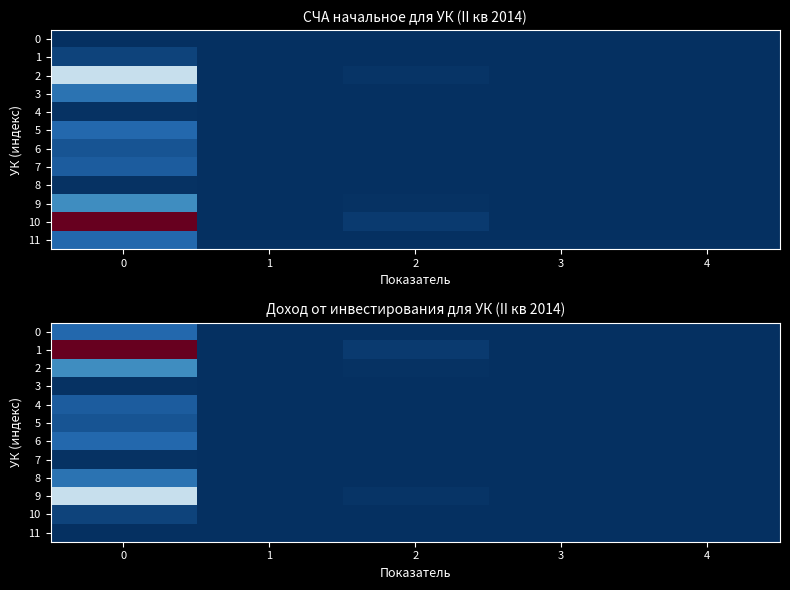

List the series in order of their peak value, lowest first.

11, 7, 3, 10, 5, 4, 6, 0, 8, 2, 9, 1